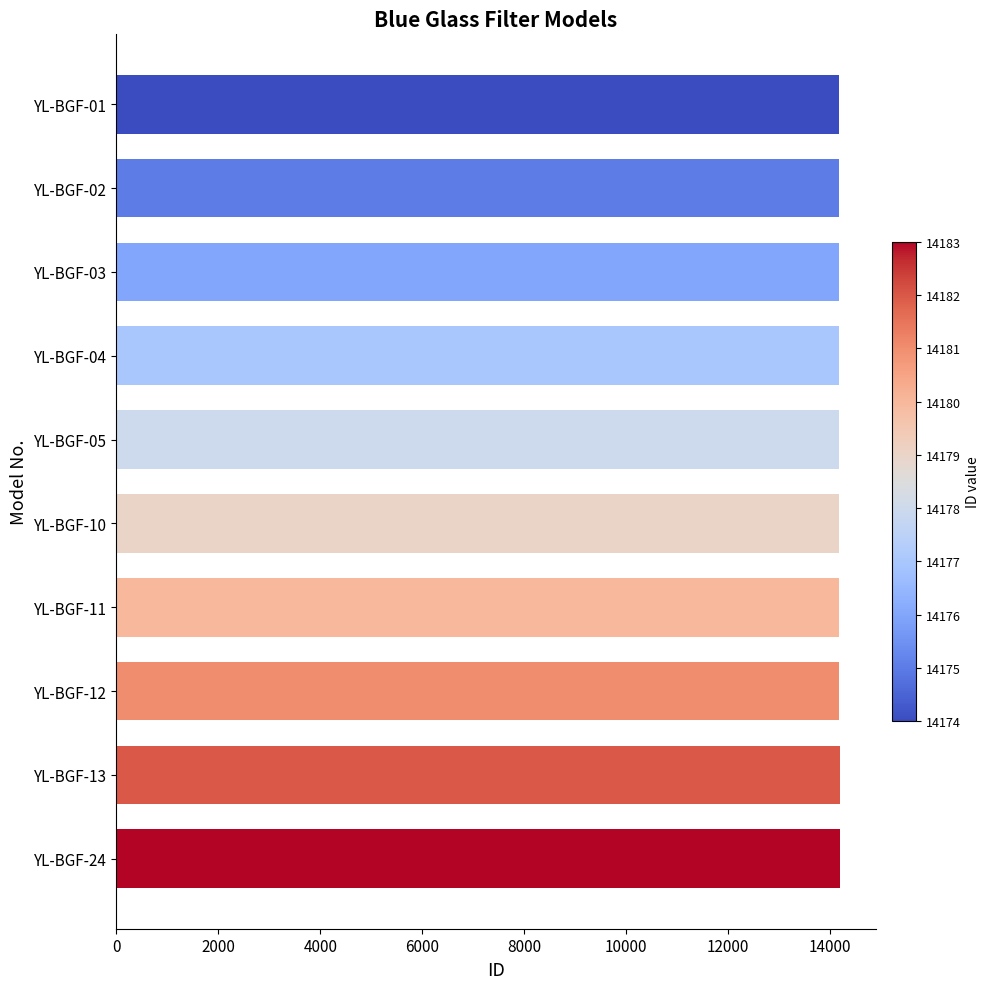

Approximately how many times larger is the value at YL-BGF-02 compared to YL-BGF-10?

1.0